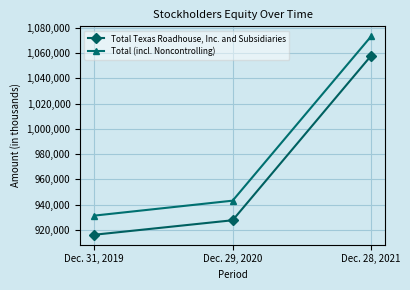

List the series in order of their overall mean, highest first.

Total (incl. Noncontrolling), Total Texas Roadhouse, Inc. and Subsidiaries